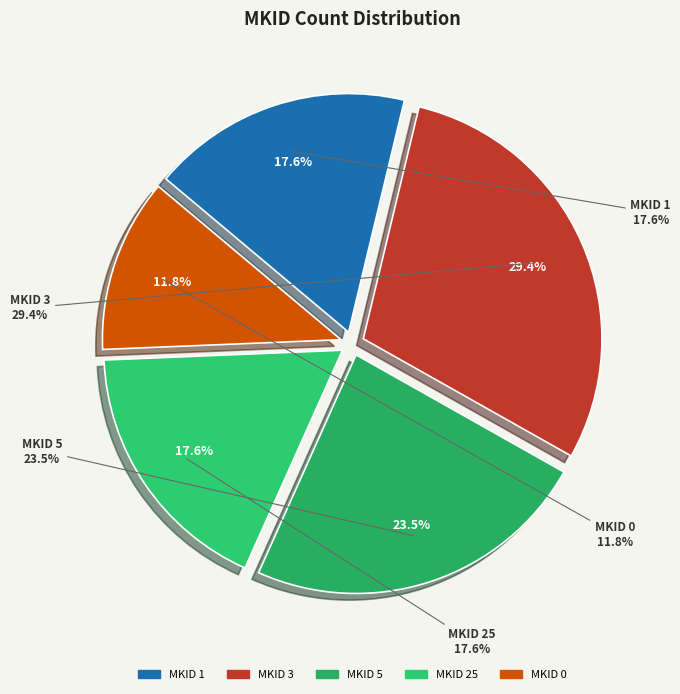

The 3 slice represents 1% of the pie. True or false?

False